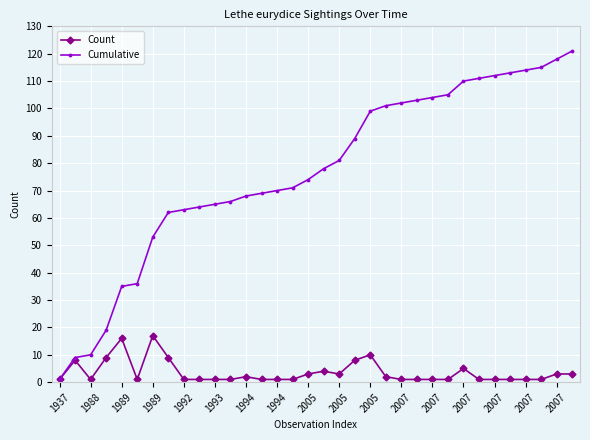

What is the greatest value displayed?

121